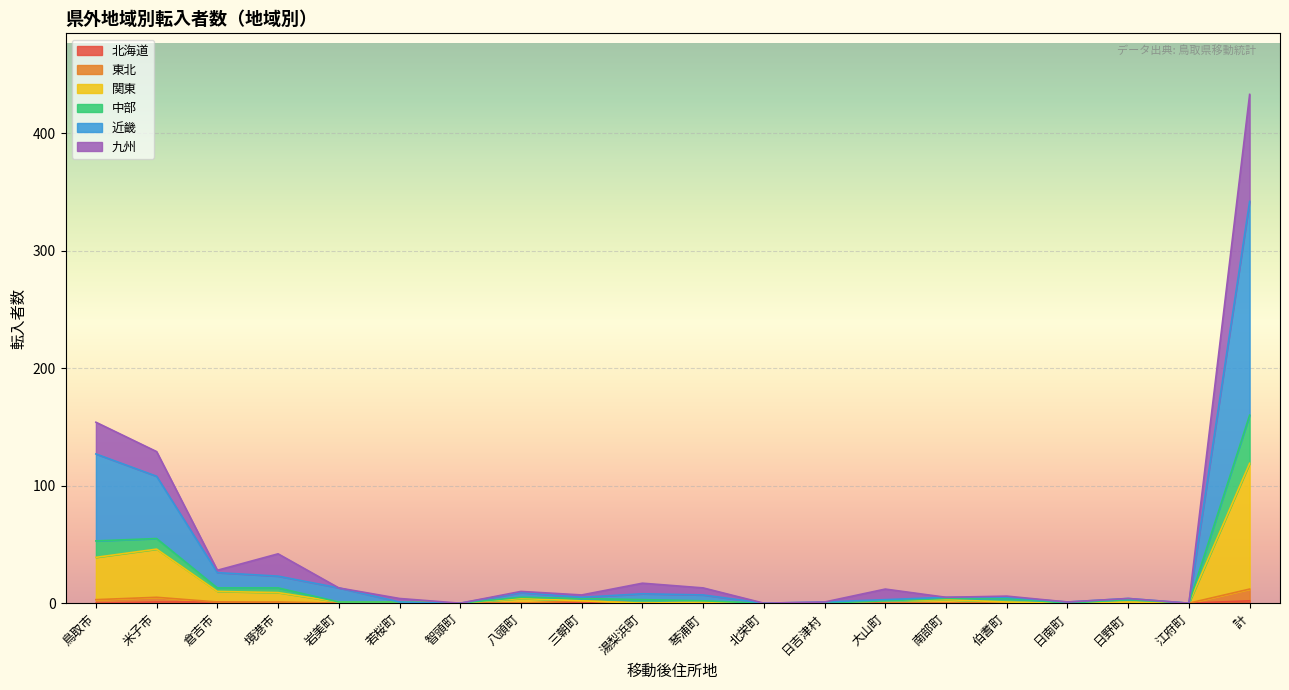

What is the label of the 8th point from the right?

日吉津村